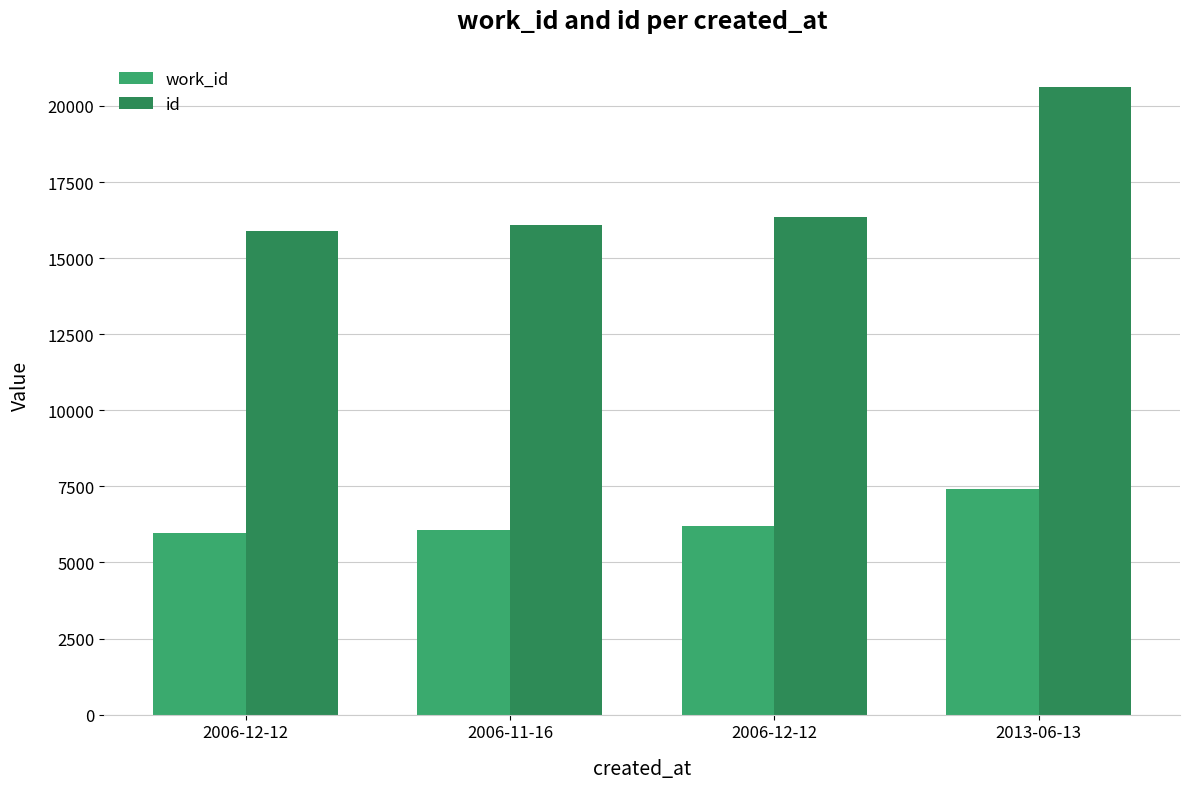

Count the number of data series in this chart.

2